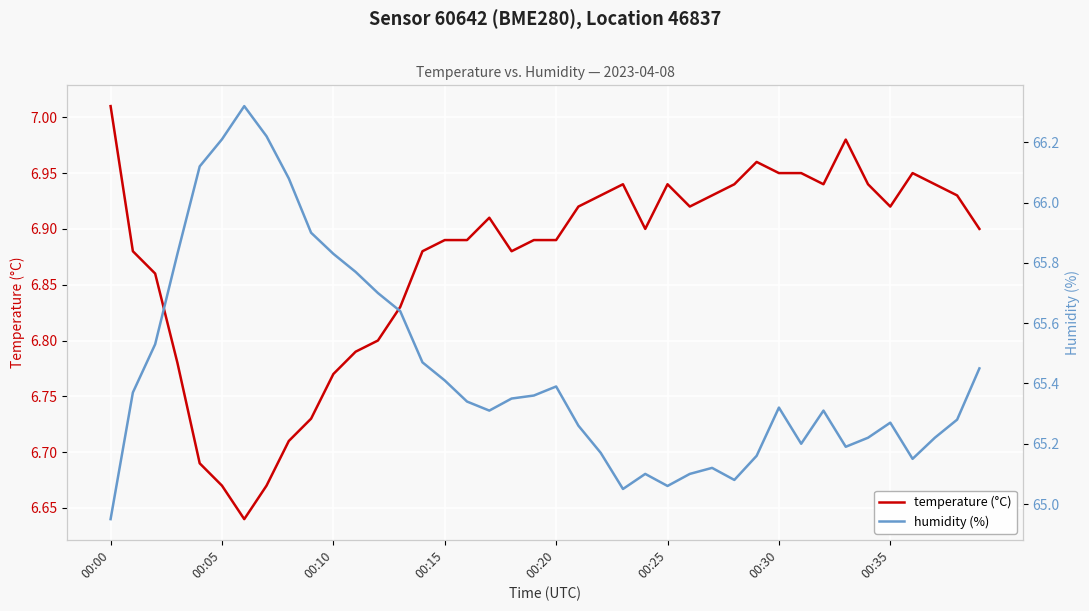

What is the total value across all series at 14?

72.3